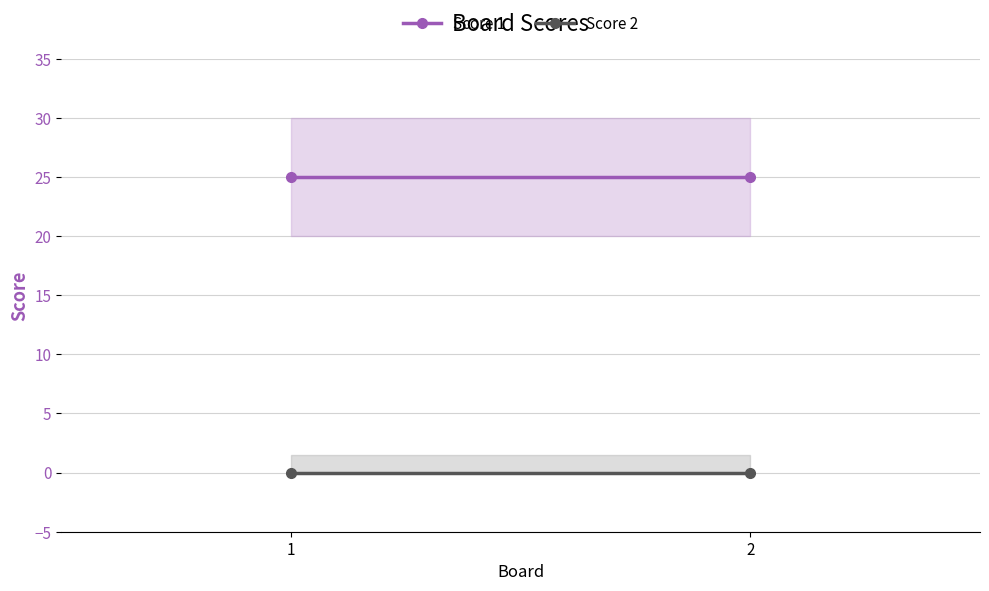

Which series has the largest total across all categories?

Score 1